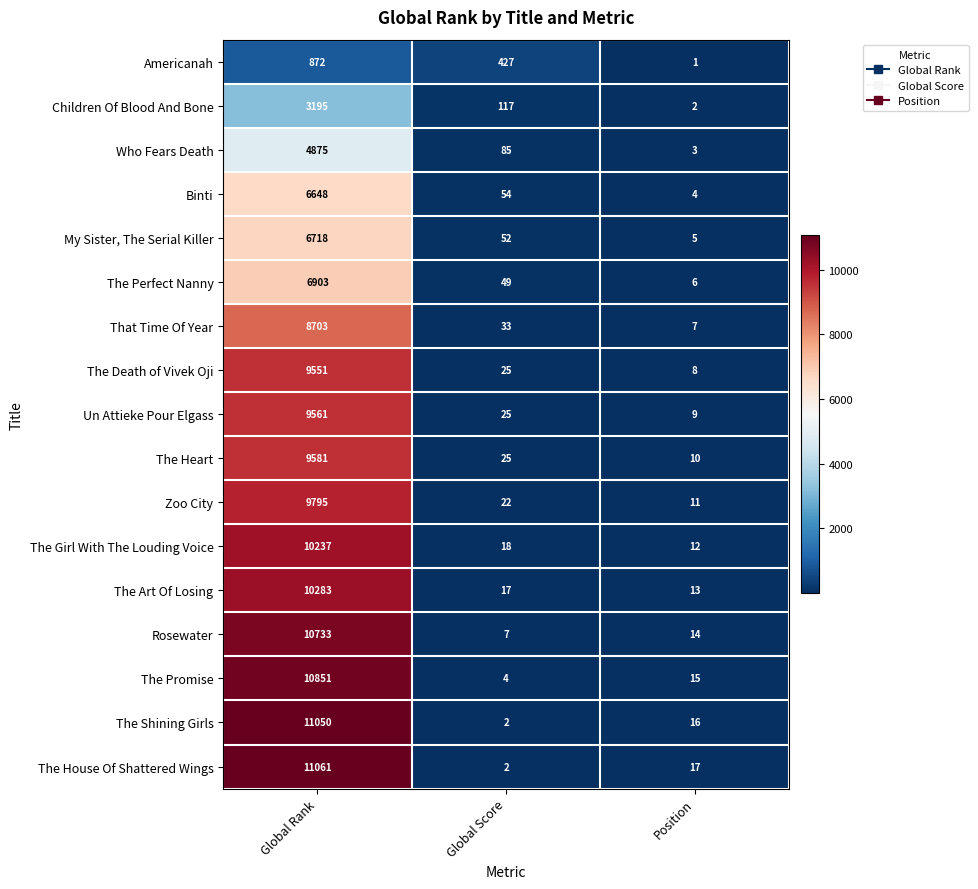

At how many categories does at least one series exceed 6207?

1